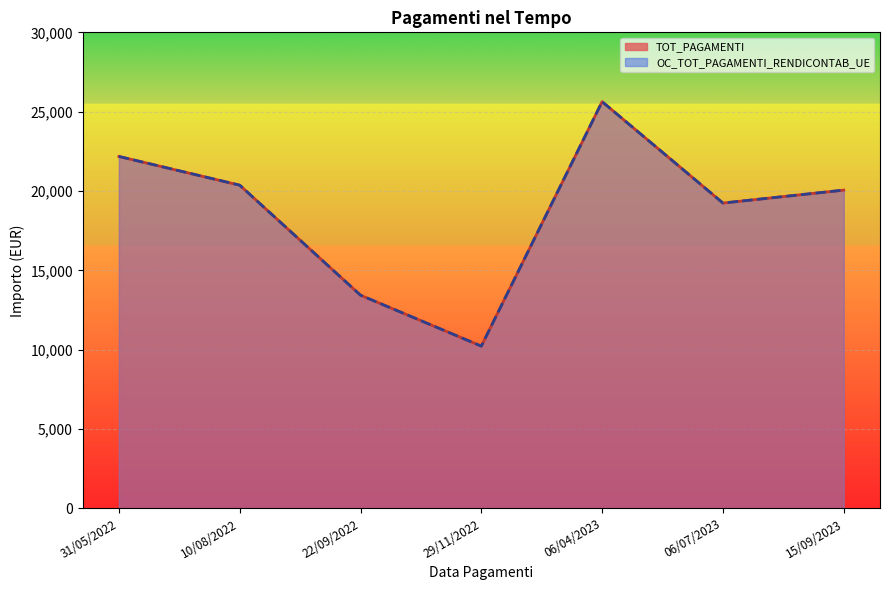

Which has a higher value, 10/08/2022 or 06/07/2023?

10/08/2022